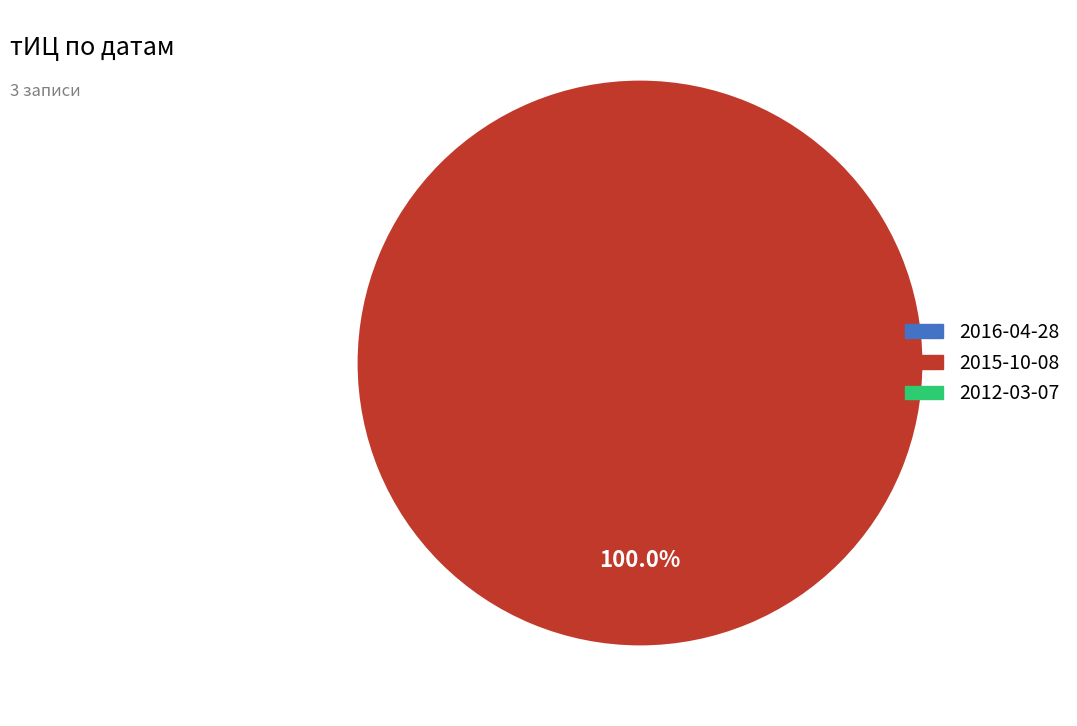

Is it true that 2012-03-07 is 0% of the pie?

True